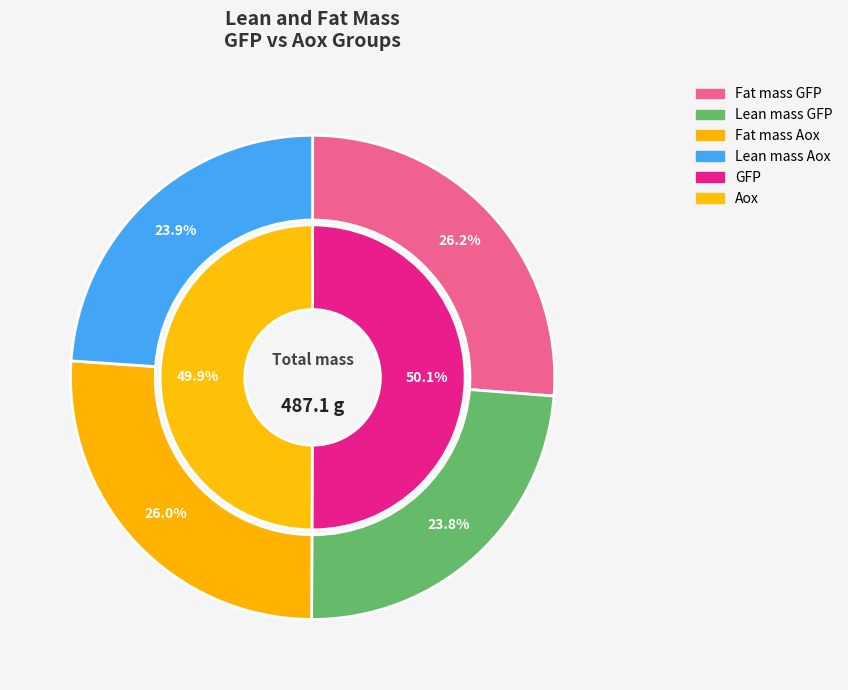

Does 2 represent more than half of the total?

No